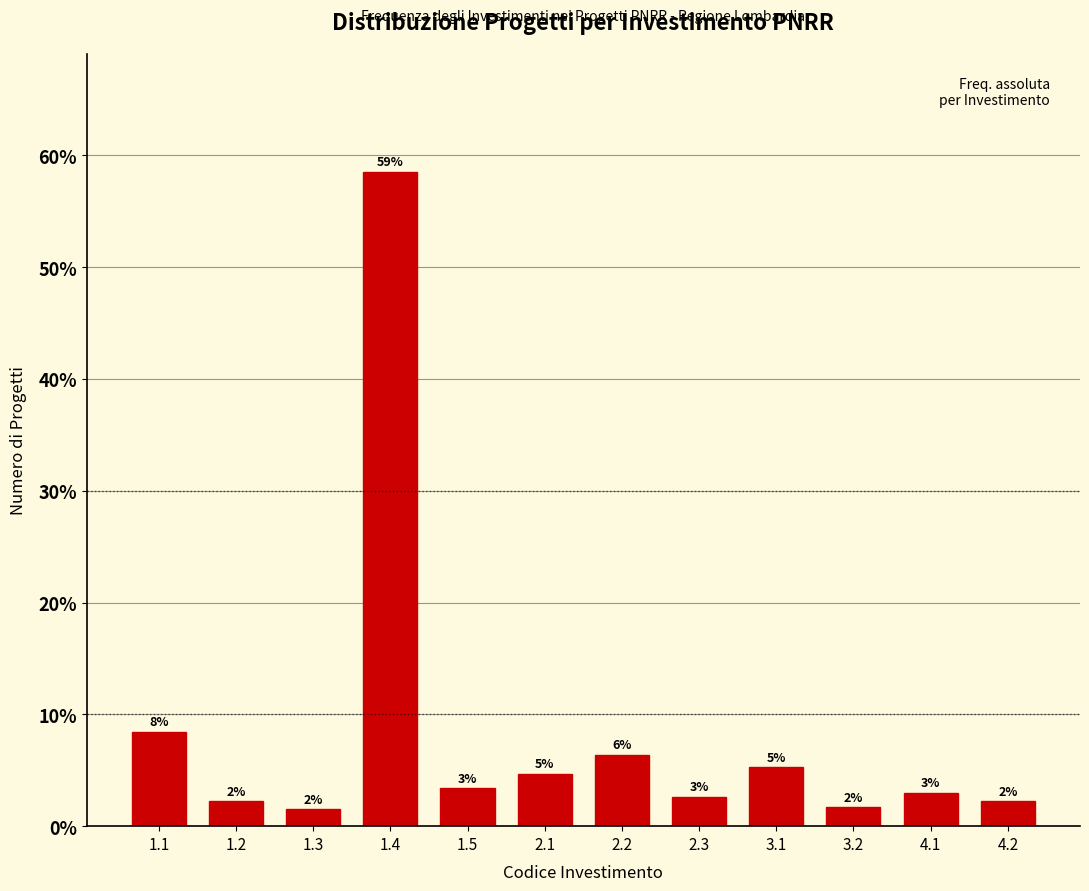

How many bars are there in total?

12